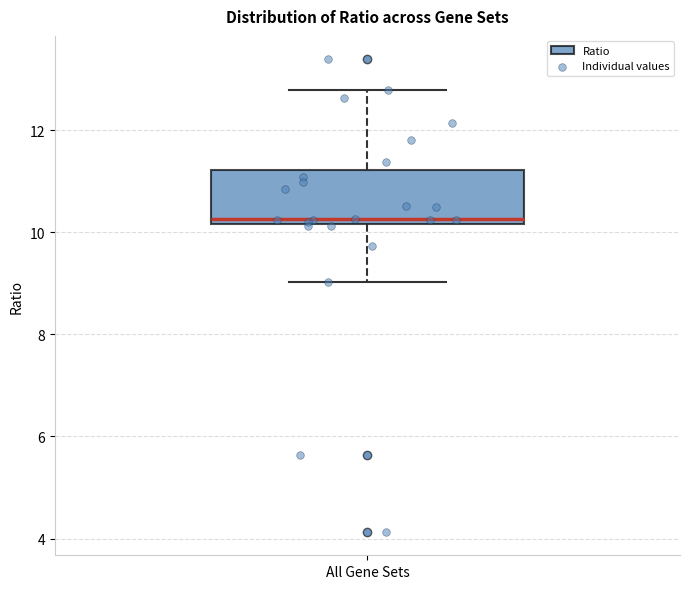

Where does the lower whisker of the box for All Gene Sets end on the y-axis? The values are not printed on the chart, so give them approximately, as read against the axis.

9.0